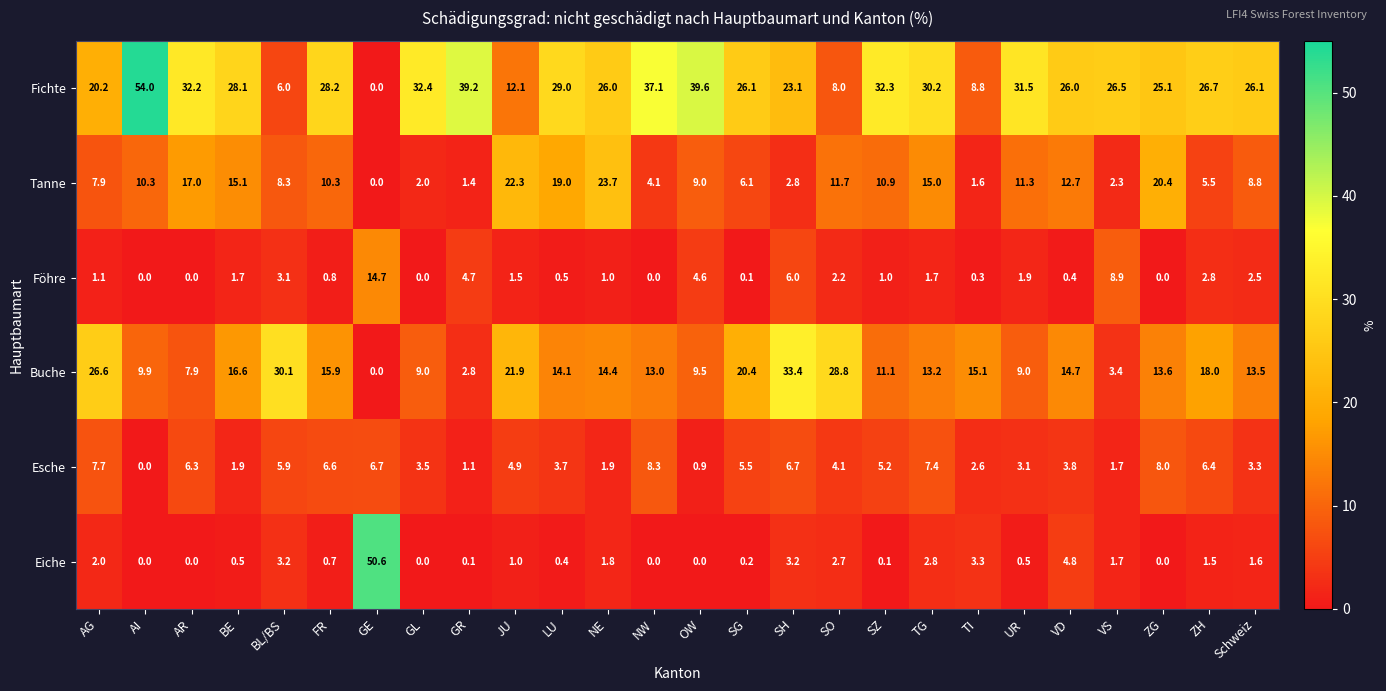

What is the approximate value of Tanne at OW?

9.0